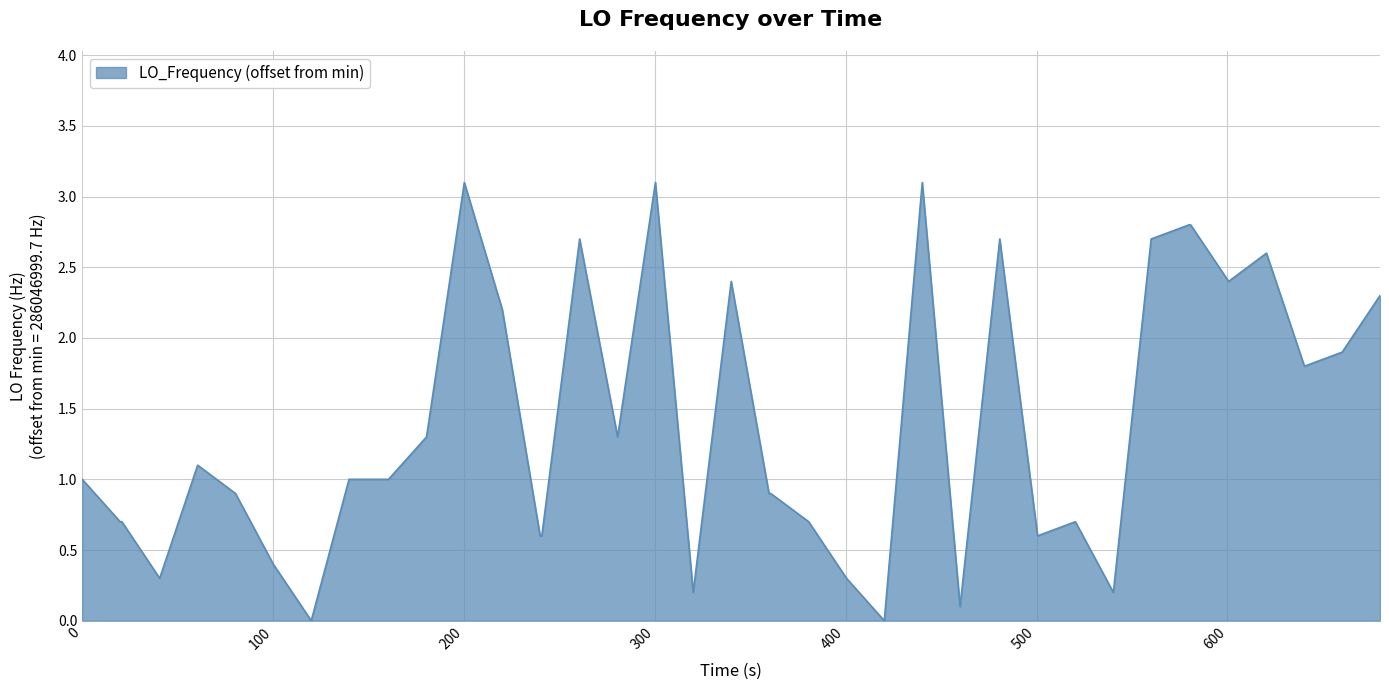

What is the maximum value shown in the chart?

3.1